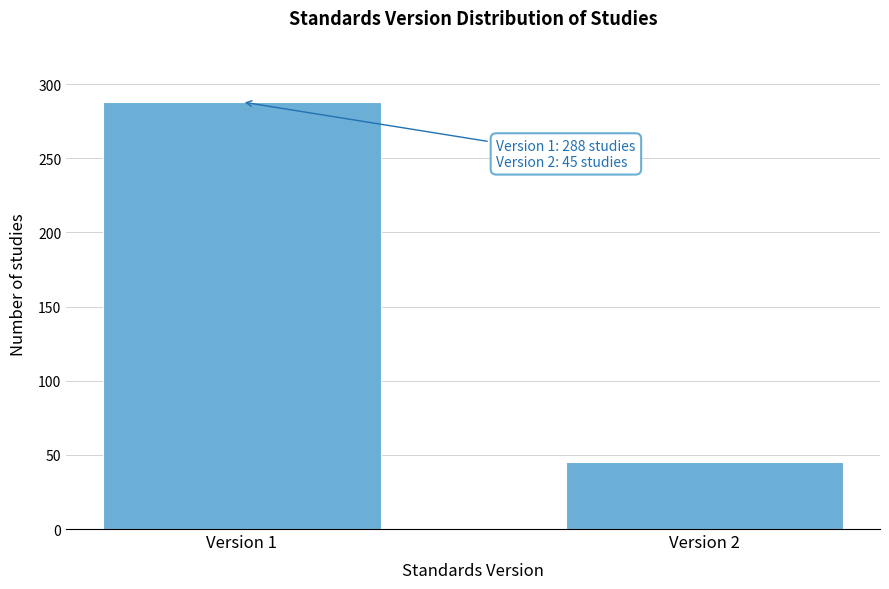

Reading right to left, extract all data points from this chart.

45	288